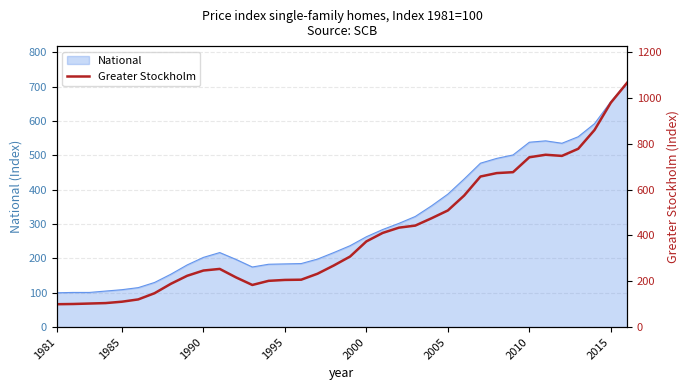

What is the maximum value for National?

711